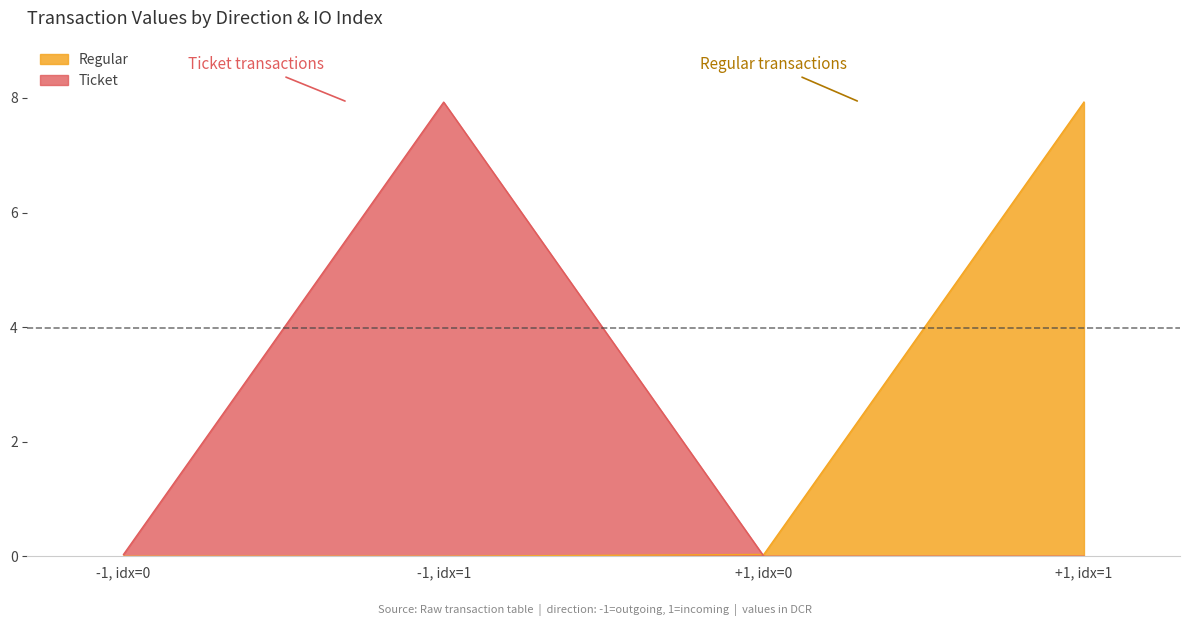

Where is the first local minimum for value?

1 (io_index=0)